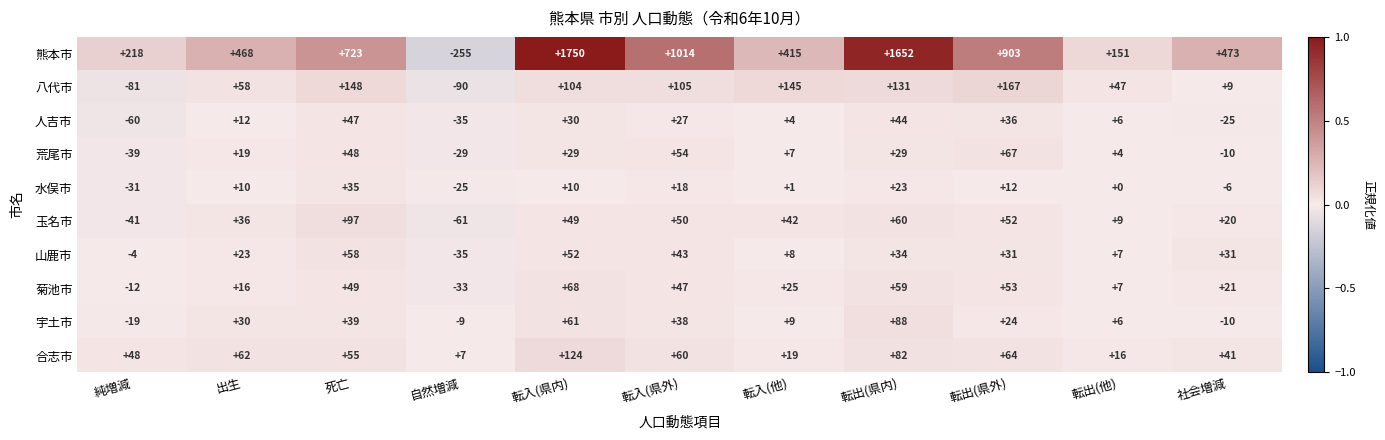

Which series changed the most between 死亡 and 転出(県外)?

熊本市